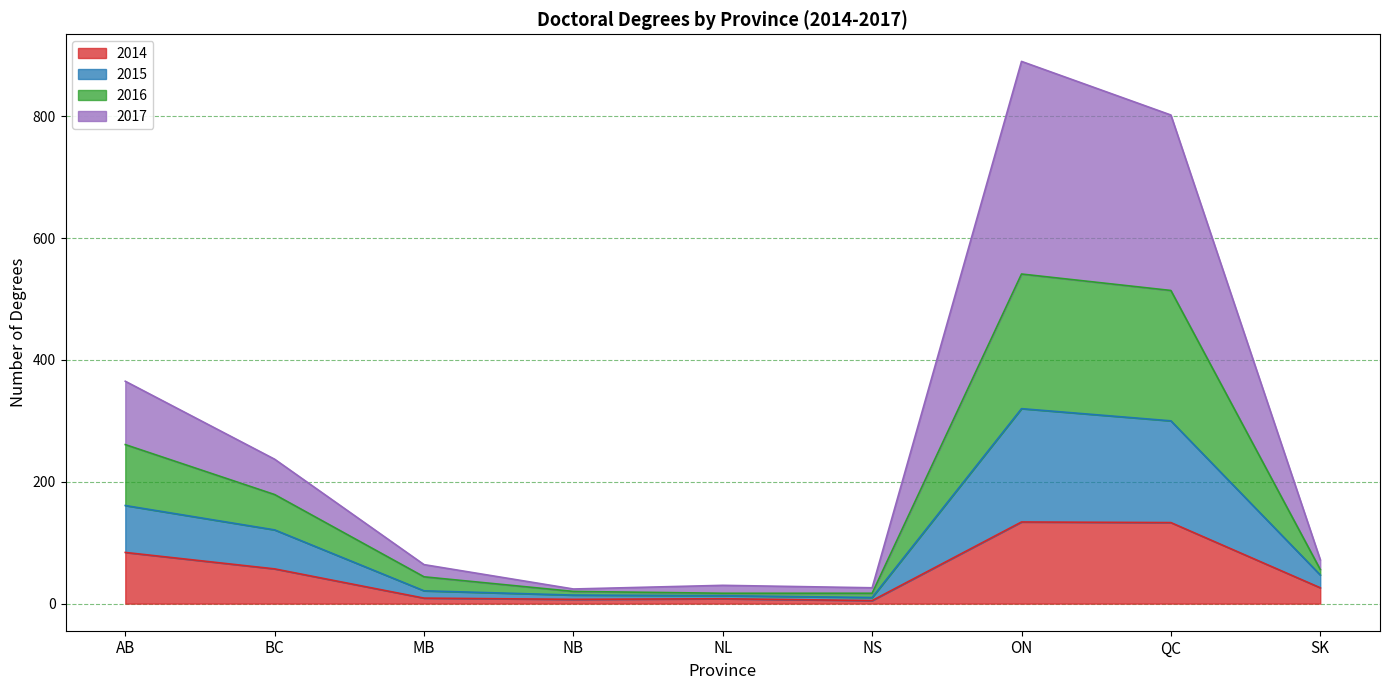

True or false: 2014 has a value of 196 at QC.

False